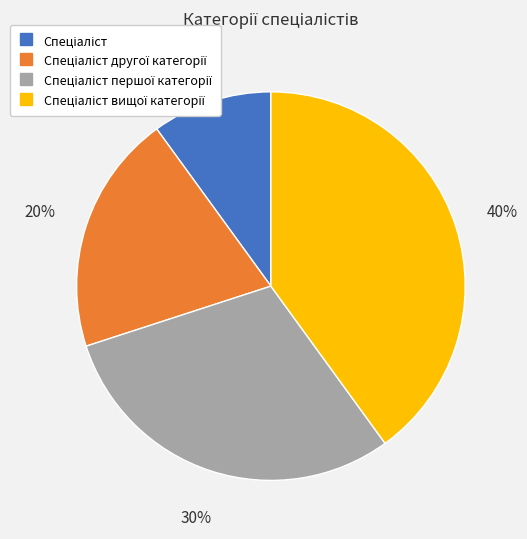

Is there any slice that represents more than half of the pie?

No